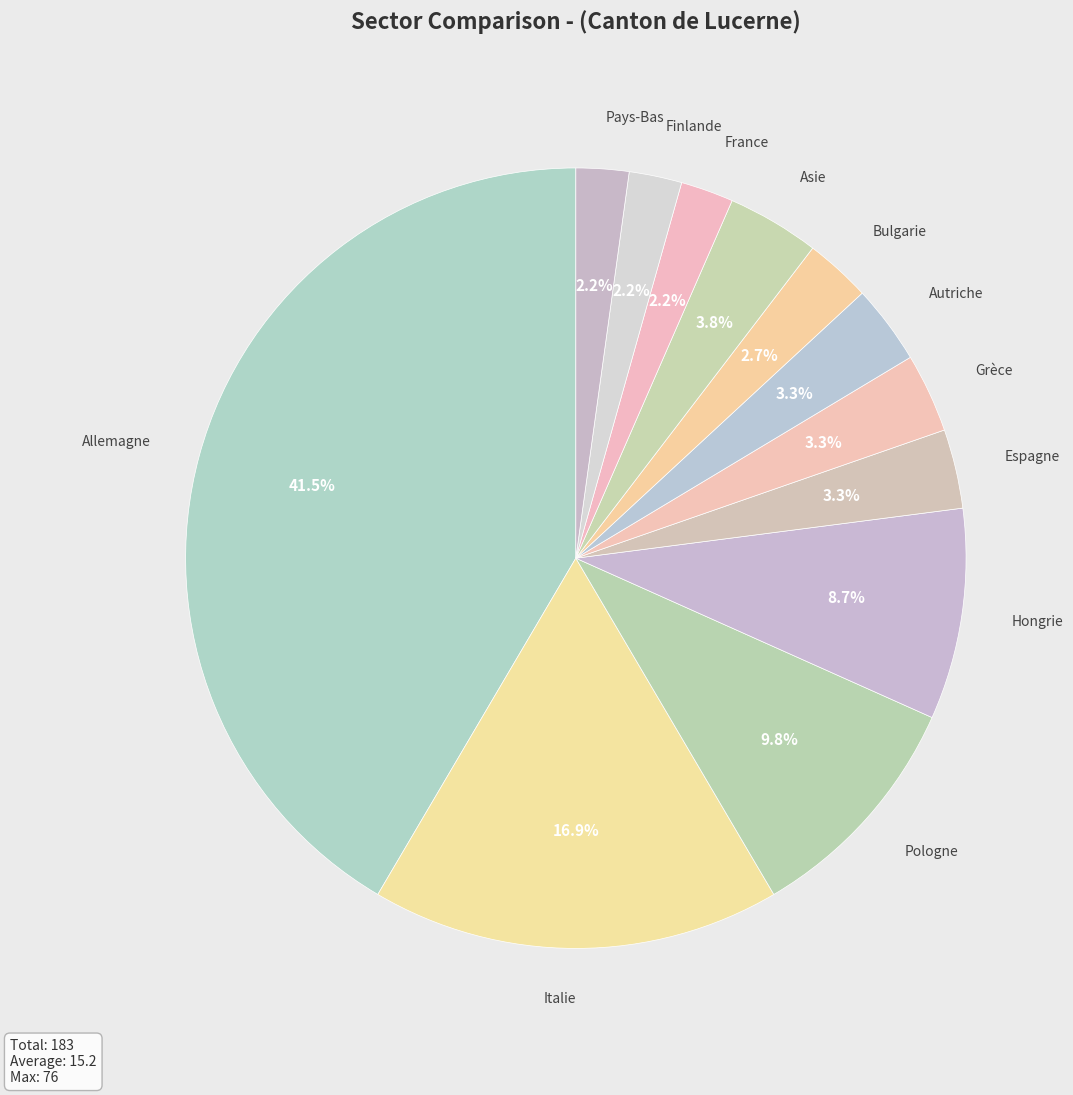

Does any single category account for the majority?

No